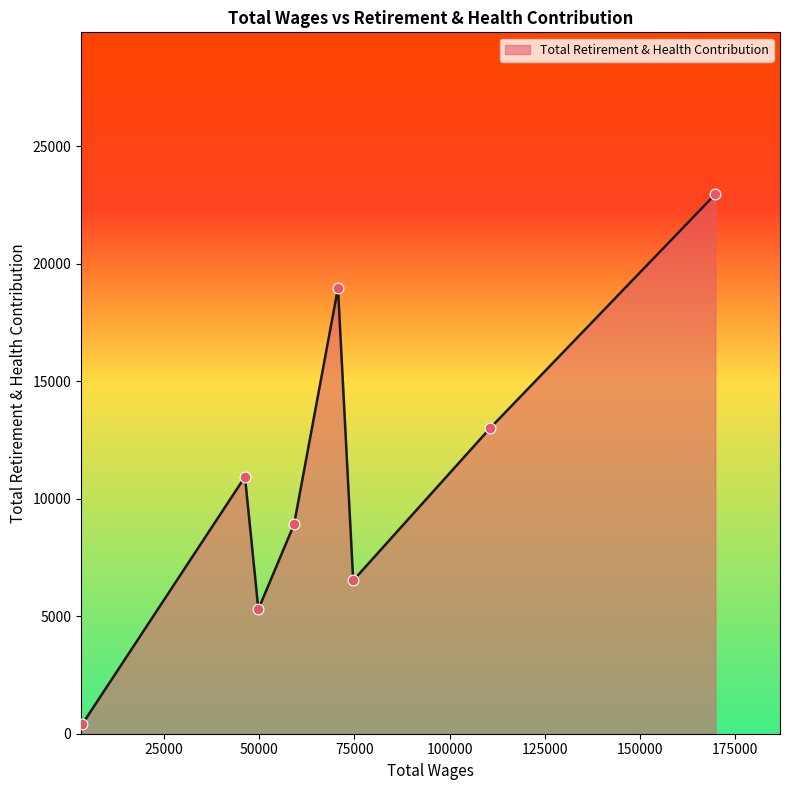

What is the maximum value shown in the chart?

22958